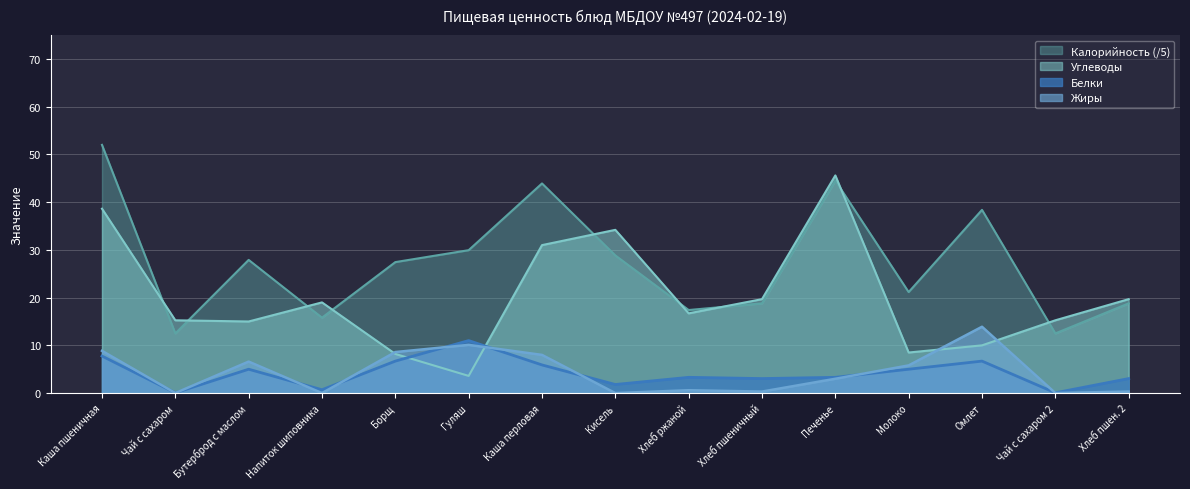

Reading left to right, list all the values displayed in this chart.

Калорийность: Каша пшеничная=52.0	Чай с сахаром=12.5	Бутерброд с маслом=27.9	Напиток шиповника=15.8	Борщ=27.4	Гуляш=29.9	Каша перловая=43.9	Кисель=28.8	Хлеб ржаной=17.4	Хлеб пшеничный=18.8	Печенье=44.5	Молоко=21.2	Омлет=38.4	Чай с сахаром 2=12.5	Хлеб пшен. 2=18.8
Белки: Каша пшеничная=7.8	Чай с сахаром=0.1	Бутерброд с маслом=5.0	Напиток шиповника=0.7	Борщ=6.7	Гуляш=11.0	Каша перловая=5.9	Кисель=1.8	Хлеб ржаной=3.3	Хлеб пшеничный=3.0	Печенье=3.3	Молоко=5.0	Омлет=6.7	Чай с сахаром 2=0.1	Хлеб пшен. 2=3.0
Жиры: Каша пшеничная=8.8	Чай с сахаром=0.0	Бутерброд с маслом=6.6	Напиток шиповника=0.0	Борщ=8.6	Гуляш=10.1	Каша перловая=8.0	Кисель=0.0	Хлеб ржаной=0.6	Хлеб пшеничный=0.3	Печенье=3.0	Молоко=5.8	Омлет=13.9	Чай с сахаром 2=0.0	Хлеб пшен. 2=0.3
Углеводы: Каша пшеничная=38.6	Чай с сахаром=15.2	Бутерброд с маслом=15.0	Напиток шиповника=19.0	Борщ=8.2	Гуляш=3.6	Каша перловая=31.0	Кисель=34.2	Хлеб ржаной=16.7	Хлеб пшеничный=19.7	Печенье=45.6	Молоко=8.5	Омлет=10.0	Чай с сахаром 2=15.2	Хлеб пшен. 2=19.7